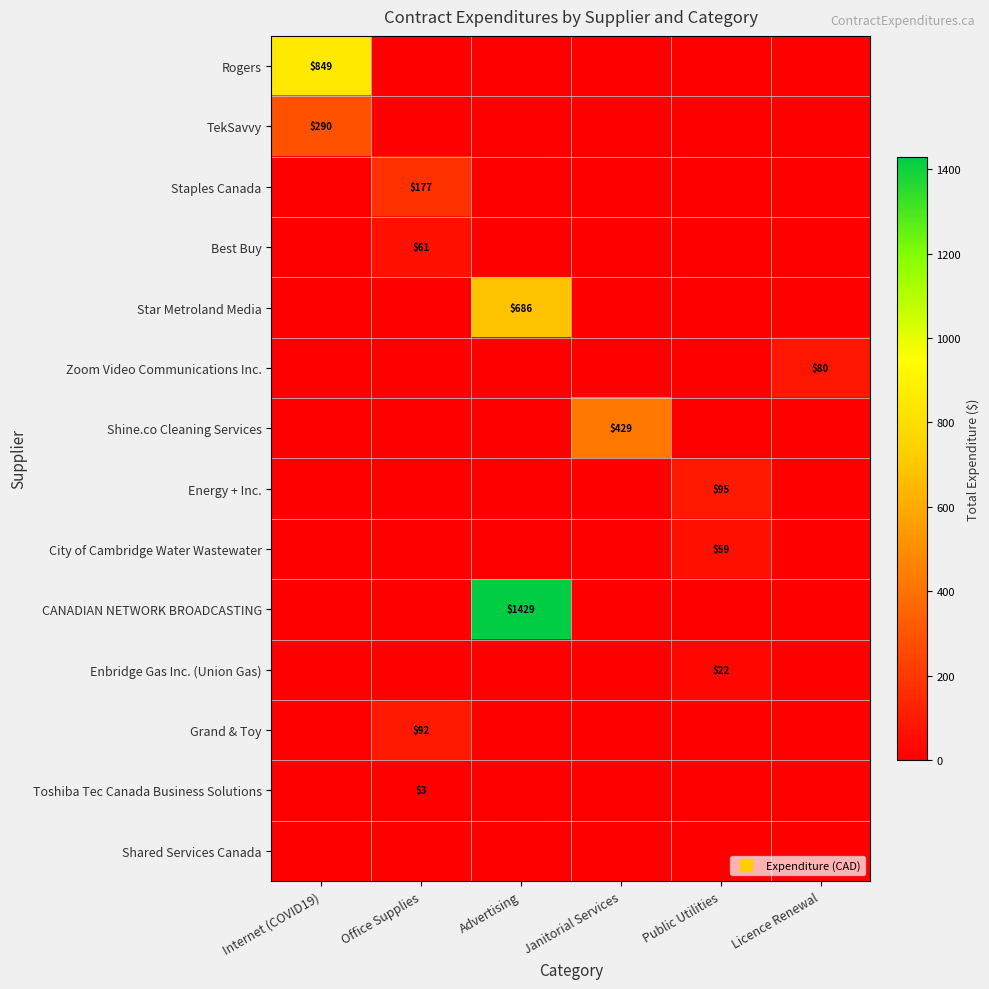

At which category is the sum across all series the highest?

Advertising